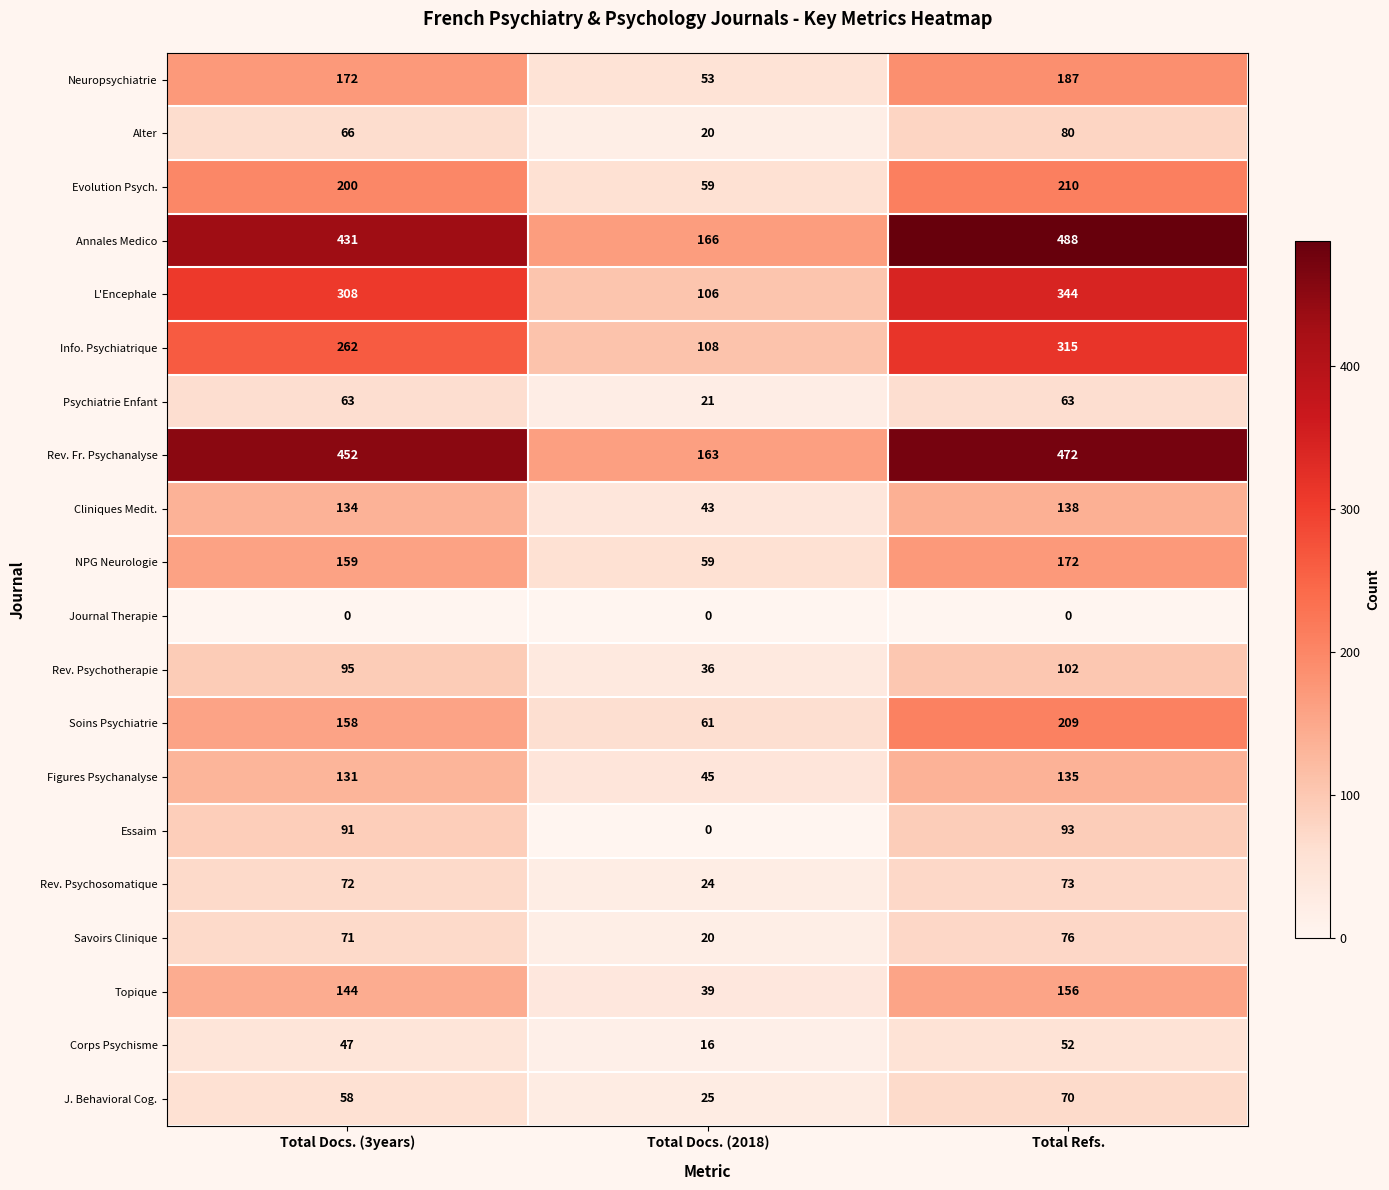

What is the sum of the Cliniques Medit. values at Total Docs. (3years) and Total Docs. (2018)?

177